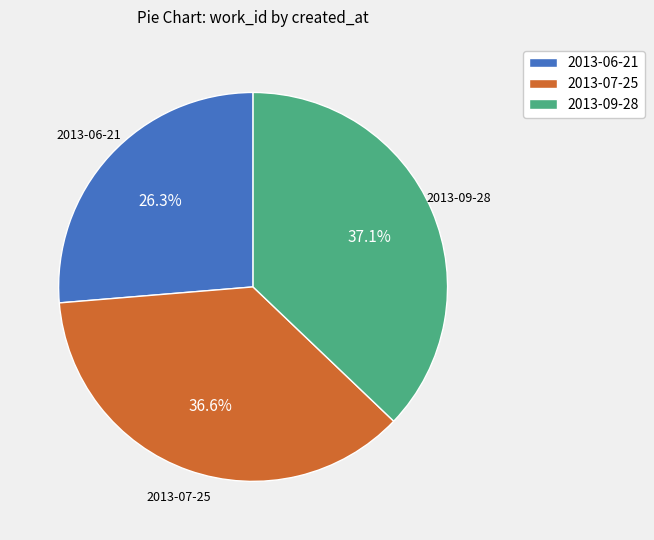

What is the smallest slice in the pie chart?

2013-06-21